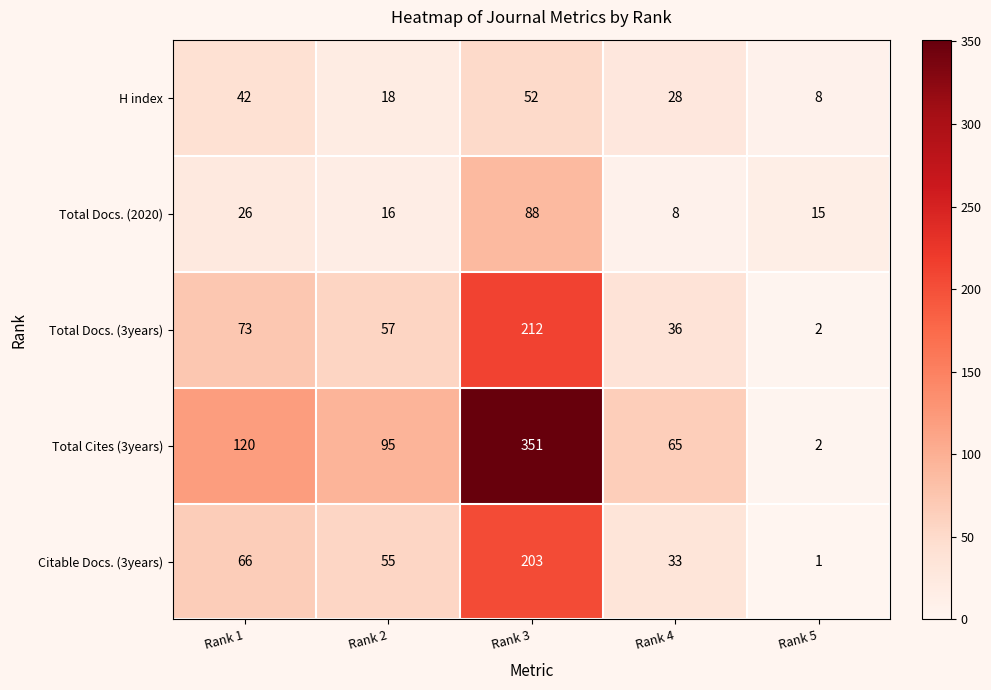

What is the maximum value shown in the chart?

351